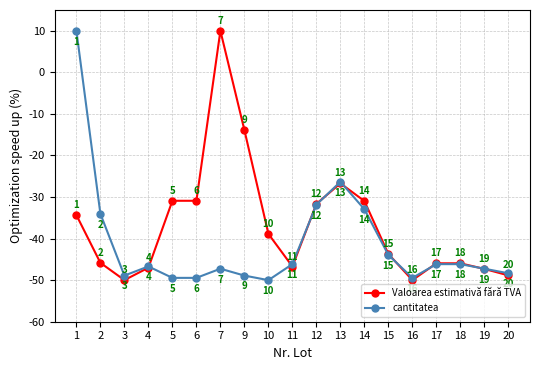

Is it true that Valoarea estimativă fără TVA equals -43.3 at 14?

False